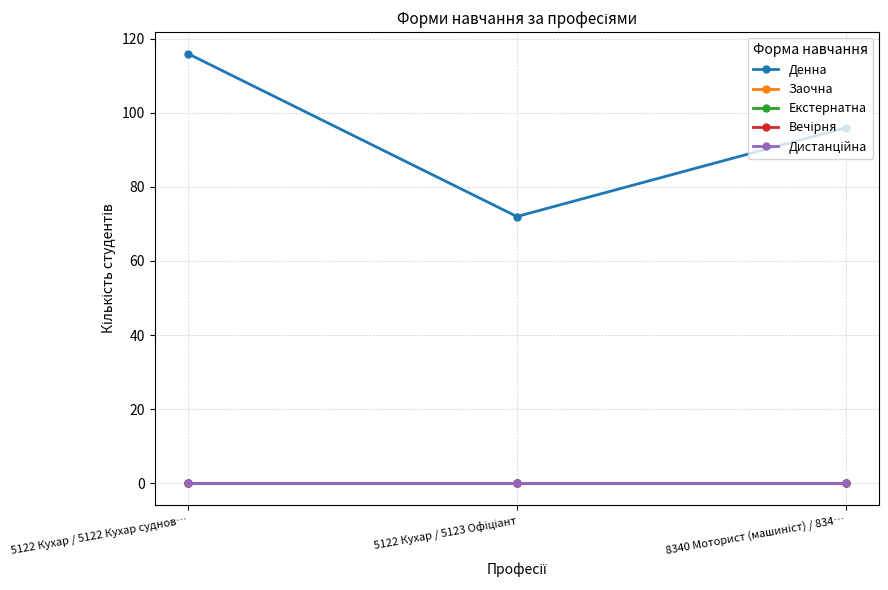

Reading right to left, extract all data points from this chart.

Денна: 96	72	116
Заочна: 0	0	0
Екстернатна: 0	0	0
Вечірня: 0	0	0
Дистанційна: 0	0	0